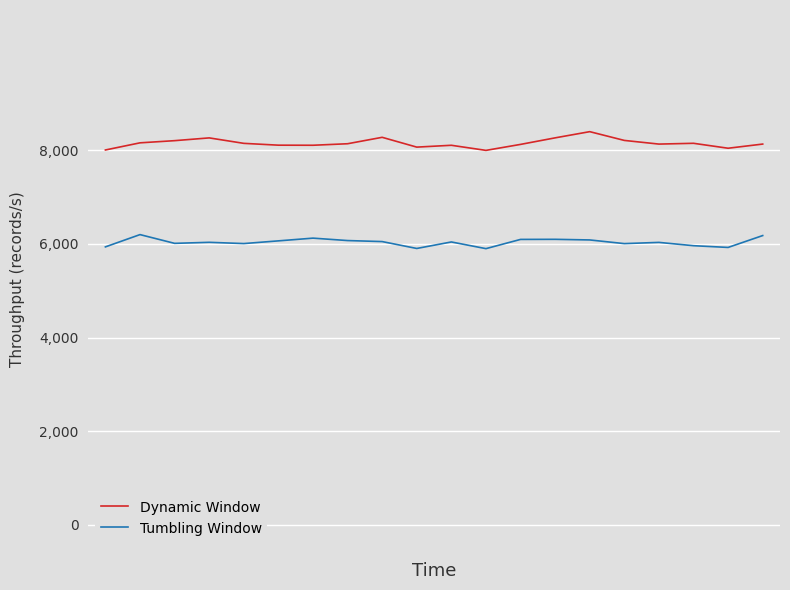

List the series in order of their overall mean, lowest first.

Tumbling Window, Dynamic Window